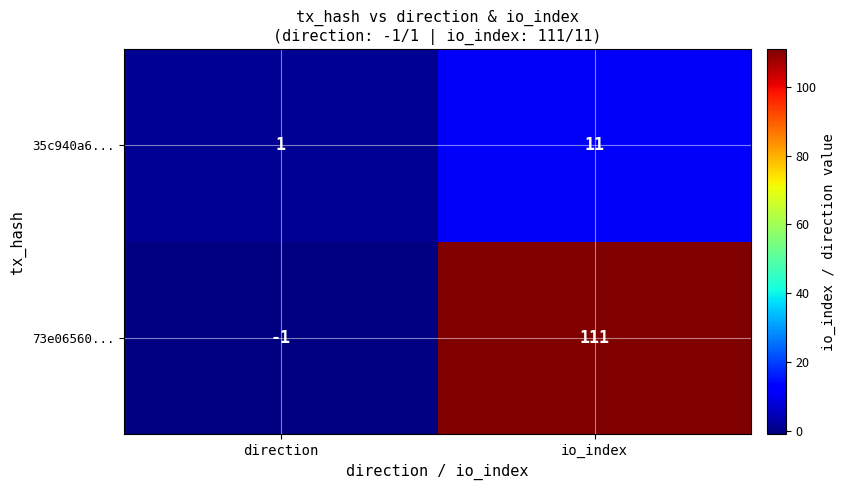

Between direction and io_index, which series saw the biggest shift?

73e06560...